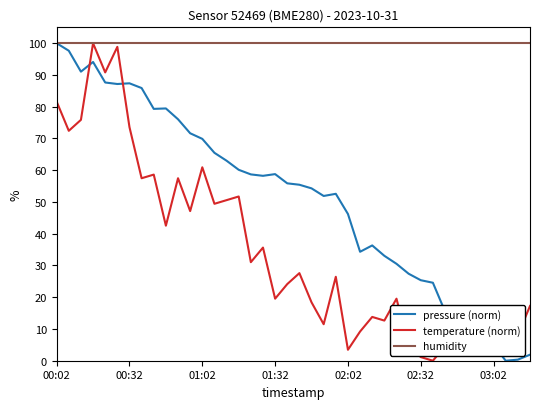

List the series in order of their overall mean, lowest first.

temperature (norm), pressure (norm), humidity